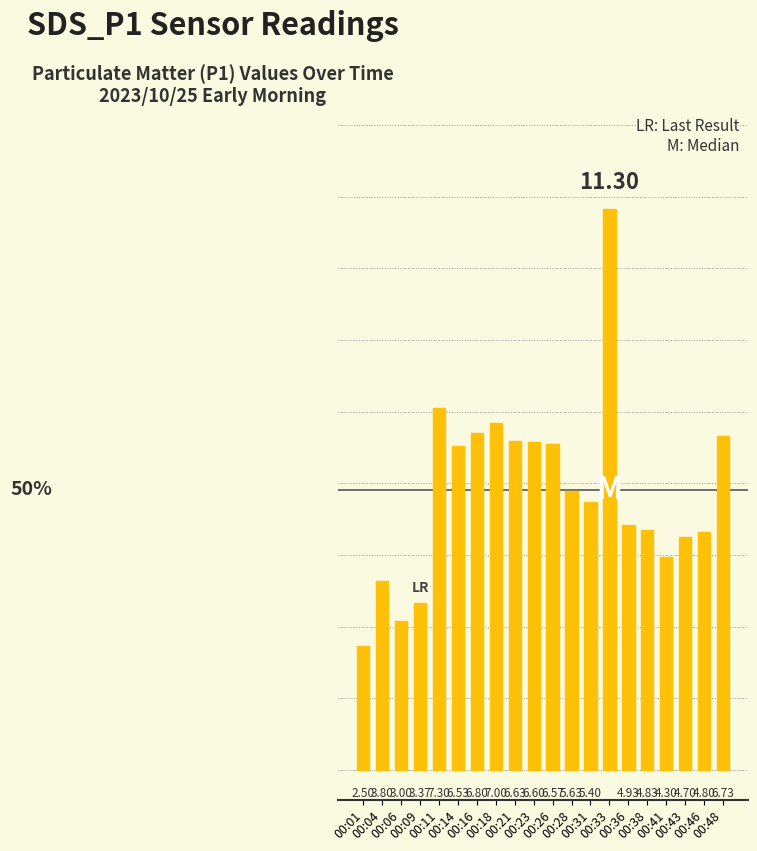

Is it true that the value at 00:18 is 12.0?

False